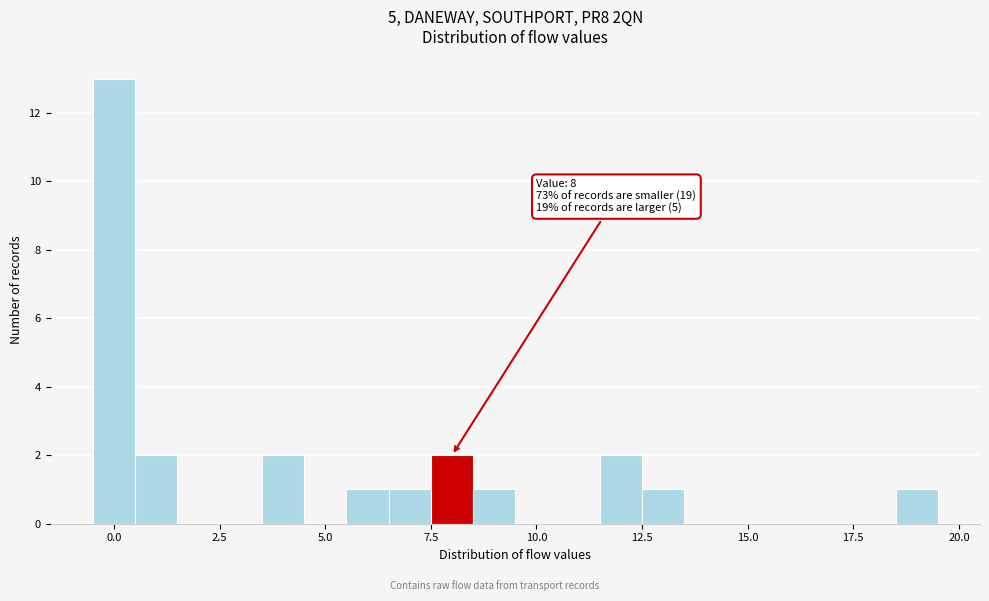

Around what value on the x-axis is the tallest bar? Give the approximate position of its centre, as read against the axis.

0.0